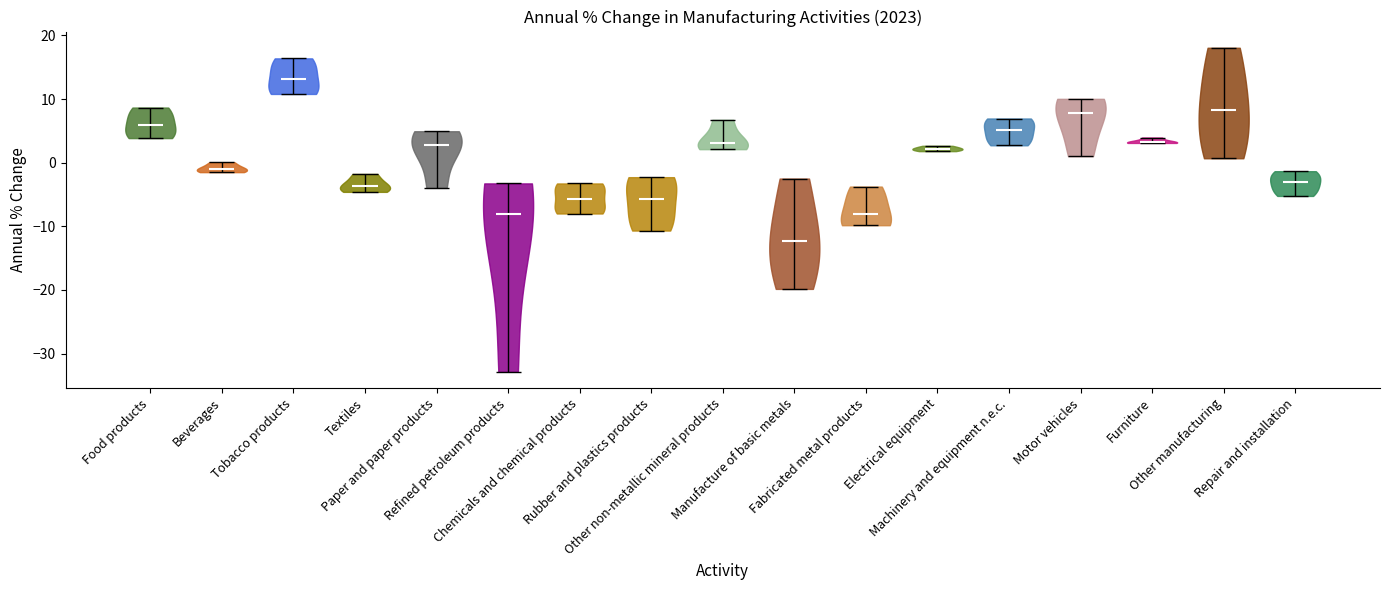

Reading left to right, read every violin against the y-axis: where its median line is, and the lowest and highest points it reaches. The values are not printed on the chart, so give them approximately, as read against the axis.

Food products: median line 6, lowest point 4, highest point 9
Beverages: median line -1, lowest point -1, highest point 0
Tobacco products: median line 13, lowest point 11, highest point 16
Textiles: median line -4, lowest point -5, highest point -2
Paper and paper products: median line 3, lowest point -4, highest point 5
Refined petroleum products: median line -8, lowest point -33, highest point -3
Chemicals and chemical products: median line -6, lowest point -8, highest point -3
Rubber and plastics products: median line -6, lowest point -11, highest point -2
Other non-metallic mineral products: median line 3, lowest point 2, highest point 7
Manufacture of basic metals: median line -12, lowest point -20, highest point -2
Fabricated metal products: median line -8, lowest point -10, highest point -4
Electrical equipment: median line 2, lowest point 2, highest point 3
Machinery and equipment n.e.c.: median line 5, lowest point 3, highest point 7
Motor vehicles: median line 8, lowest point 1, highest point 10
Furniture: median line 3, lowest point 3, highest point 4
Other manufacturing: median line 8, lowest point 1, highest point 18
Repair and installation: median line -3, lowest point -5, highest point -1